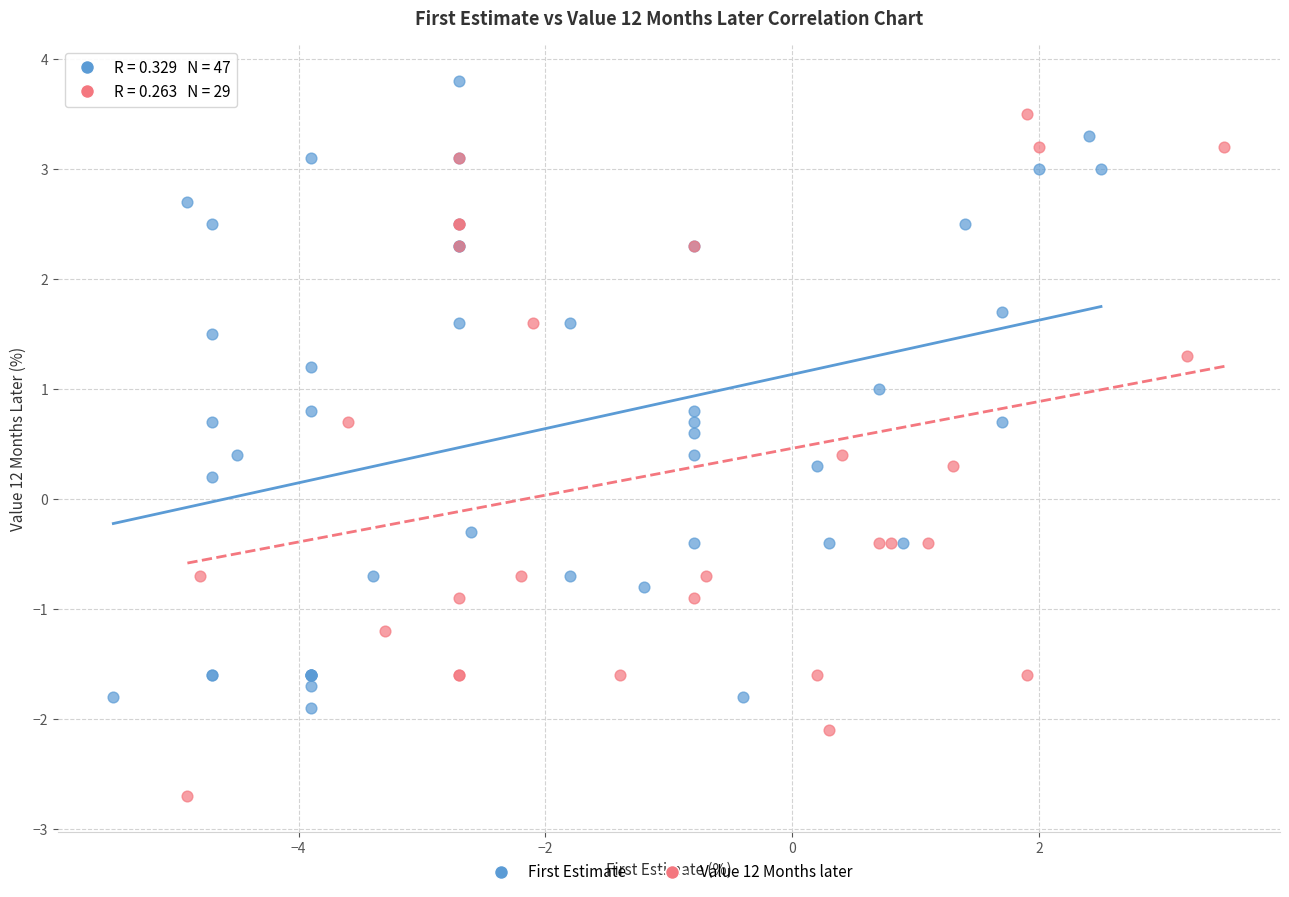

Which series reaches the minimum Y coordinate?

Value 12 Months later